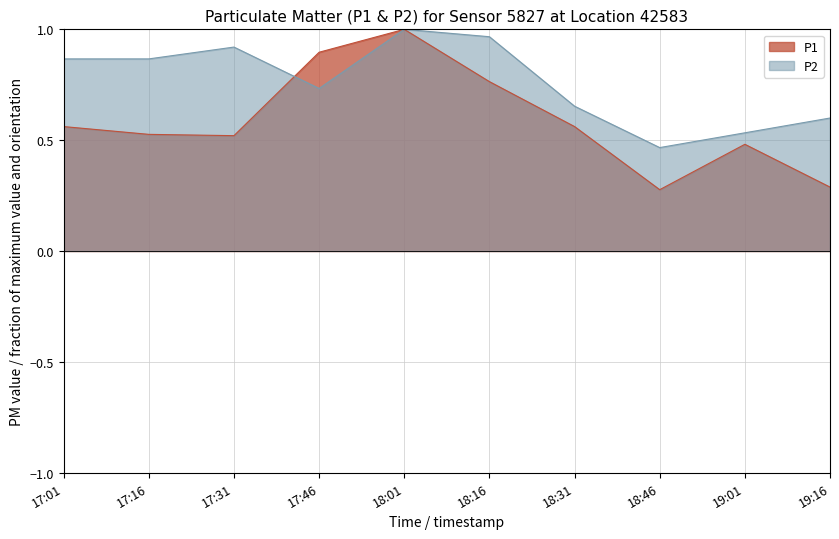

Which series has the largest range (max minus min)?

P1